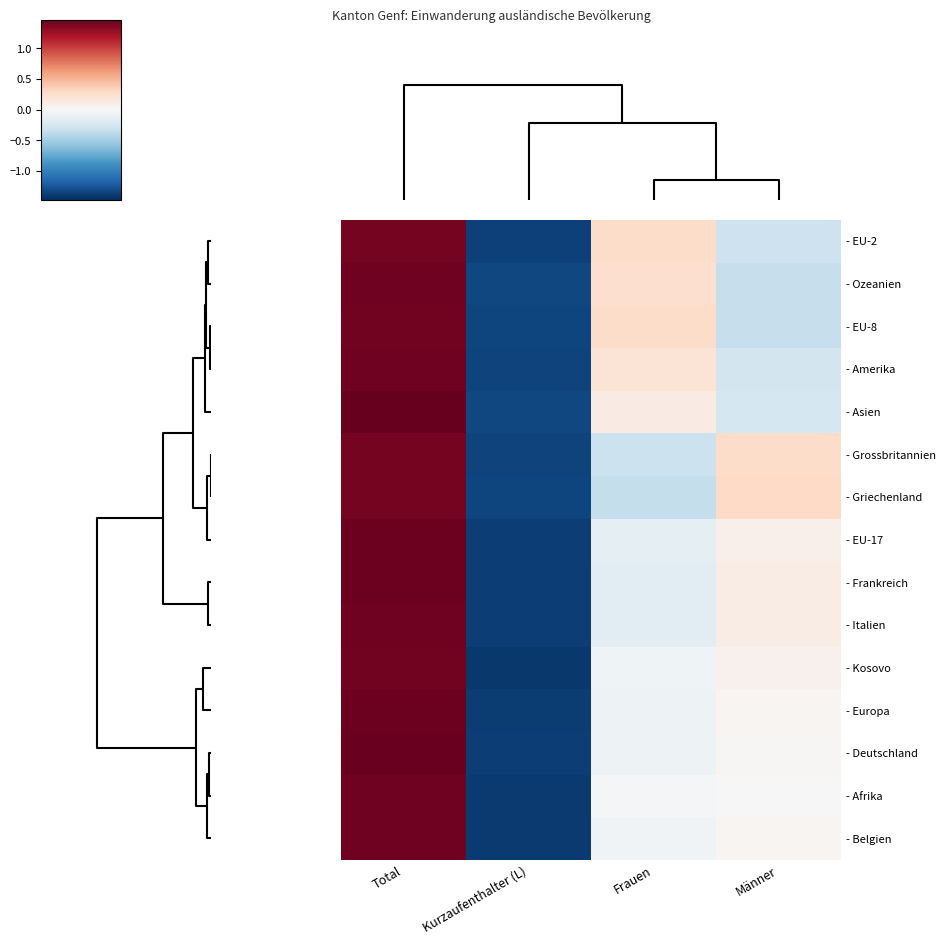

Reading left to right, list all the values displayed in this chart.

- EU-2: Total=1.4	Kurzaufenthalter (L)=-1.4	Frauen=0.3	Männer=-0.3
- Ozeanien: Total=1.4	Kurzaufenthalter (L)=-1.3	Frauen=0.2	Männer=-0.3
- EU-8: Total=1.4	Kurzaufenthalter (L)=-1.4	Frauen=0.3	Männer=-0.3
- Amerika: Total=1.4	Kurzaufenthalter (L)=-1.4	Frauen=0.2	Männer=-0.3
- Asien: Total=1.5	Kurzaufenthalter (L)=-1.3	Frauen=0.1	Männer=-0.3
- Grossbritannien: Total=1.4	Kurzaufenthalter (L)=-1.4	Frauen=-0.3	Männer=0.3
- Griechenland: Total=1.4	Kurzaufenthalter (L)=-1.4	Frauen=-0.3	Männer=0.3
- EU-17: Total=1.4	Kurzaufenthalter (L)=-1.4	Frauen=-0.1	Männer=0.1
- Frankreich: Total=1.4	Kurzaufenthalter (L)=-1.4	Frauen=-0.2	Männer=0.1
- Italien: Total=1.4	Kurzaufenthalter (L)=-1.4	Frauen=-0.2	Männer=0.1
- Kosovo: Total=1.4	Kurzaufenthalter (L)=-1.4	Frauen=-0.1	Männer=0.1
- Europa: Total=1.4	Kurzaufenthalter (L)=-1.4	Frauen=-0.1	Männer=0.0
- Deutschland: Total=1.4	Kurzaufenthalter (L)=-1.4	Frauen=-0.1	Männer=0.0
- Afrika: Total=1.4	Kurzaufenthalter (L)=-1.4	Frauen=-0.0	Männer=0.0
- Belgien: Total=1.4	Kurzaufenthalter (L)=-1.4	Frauen=-0.1	Männer=0.0